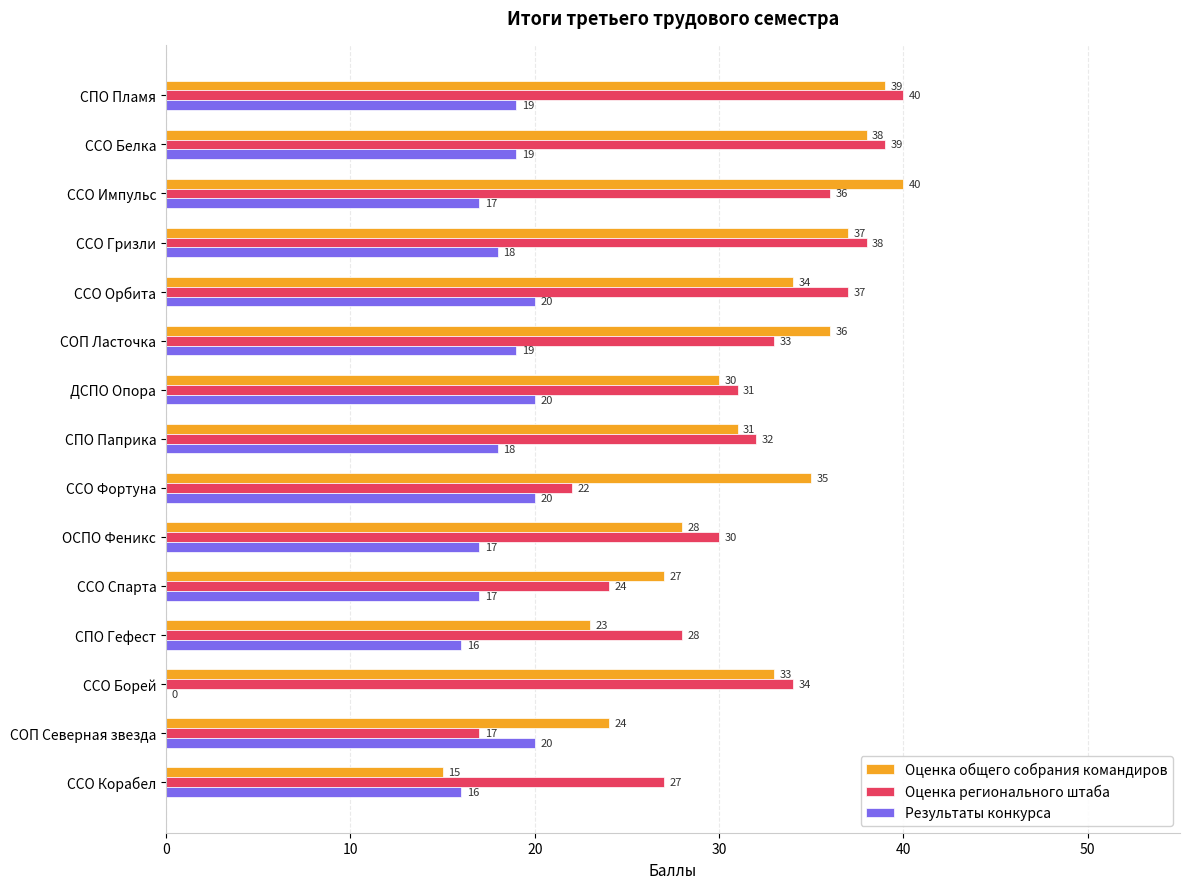

Where is Оценка регионального штаба nearest to the value 28?

СПО Гефест